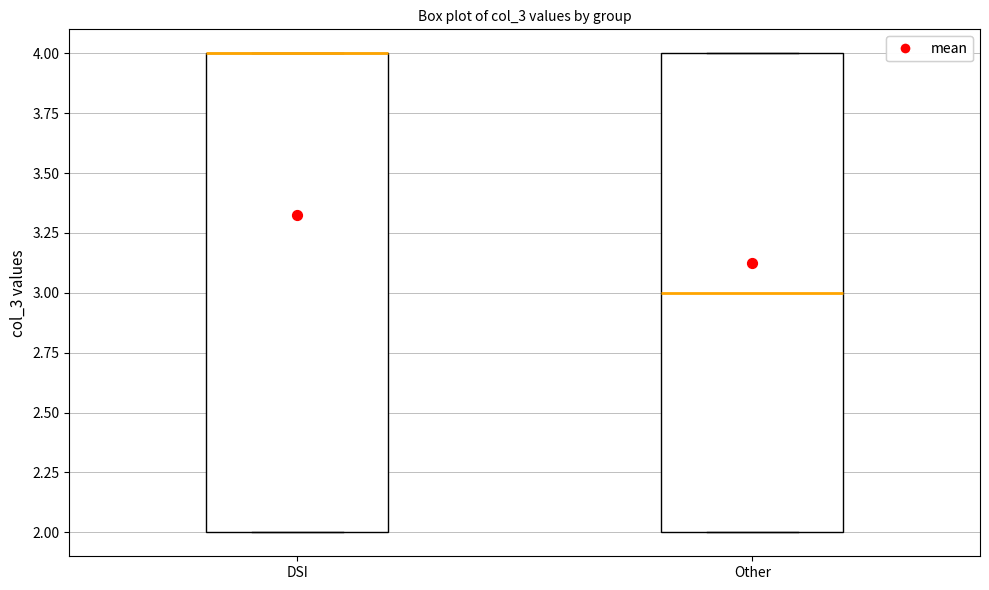

Reading left to right, read every box against the y-axis: the position of its median line, the range the box covers, and the ends of its whiskers. The values are not printed on the chart, so give them approximately, as read against the axis.

DSI: median 4 (drawn on the box's upper edge), box 2 to 4, whiskers 2 to 4
Other: median 3, box 2 to 4, whiskers 2 to 4